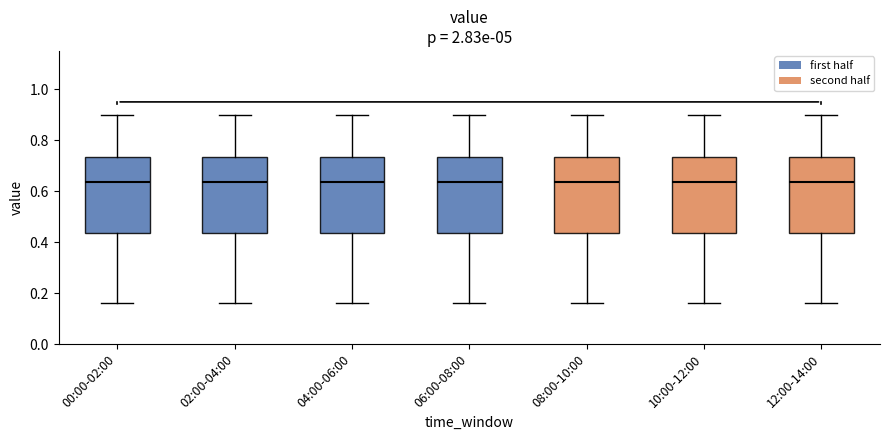

Reading left to right, read every box against the y-axis: the position of its median line, the range the box covers, and the ends of its whiskers. The values are not printed on the chart, so give them approximately, as read against the axis.

00:00-02:00: median 0.64, box 0.44 to 0.74, whiskers 0.16 to 0.90
02:00-04:00: median 0.64, box 0.44 to 0.74, whiskers 0.16 to 0.90
04:00-06:00: median 0.64, box 0.44 to 0.74, whiskers 0.16 to 0.90
06:00-08:00: median 0.64, box 0.44 to 0.74, whiskers 0.16 to 0.90
08:00-10:00: median 0.64, box 0.44 to 0.74, whiskers 0.16 to 0.90
10:00-12:00: median 0.64, box 0.44 to 0.74, whiskers 0.16 to 0.90
12:00-14:00: median 0.64, box 0.44 to 0.74, whiskers 0.16 to 0.90